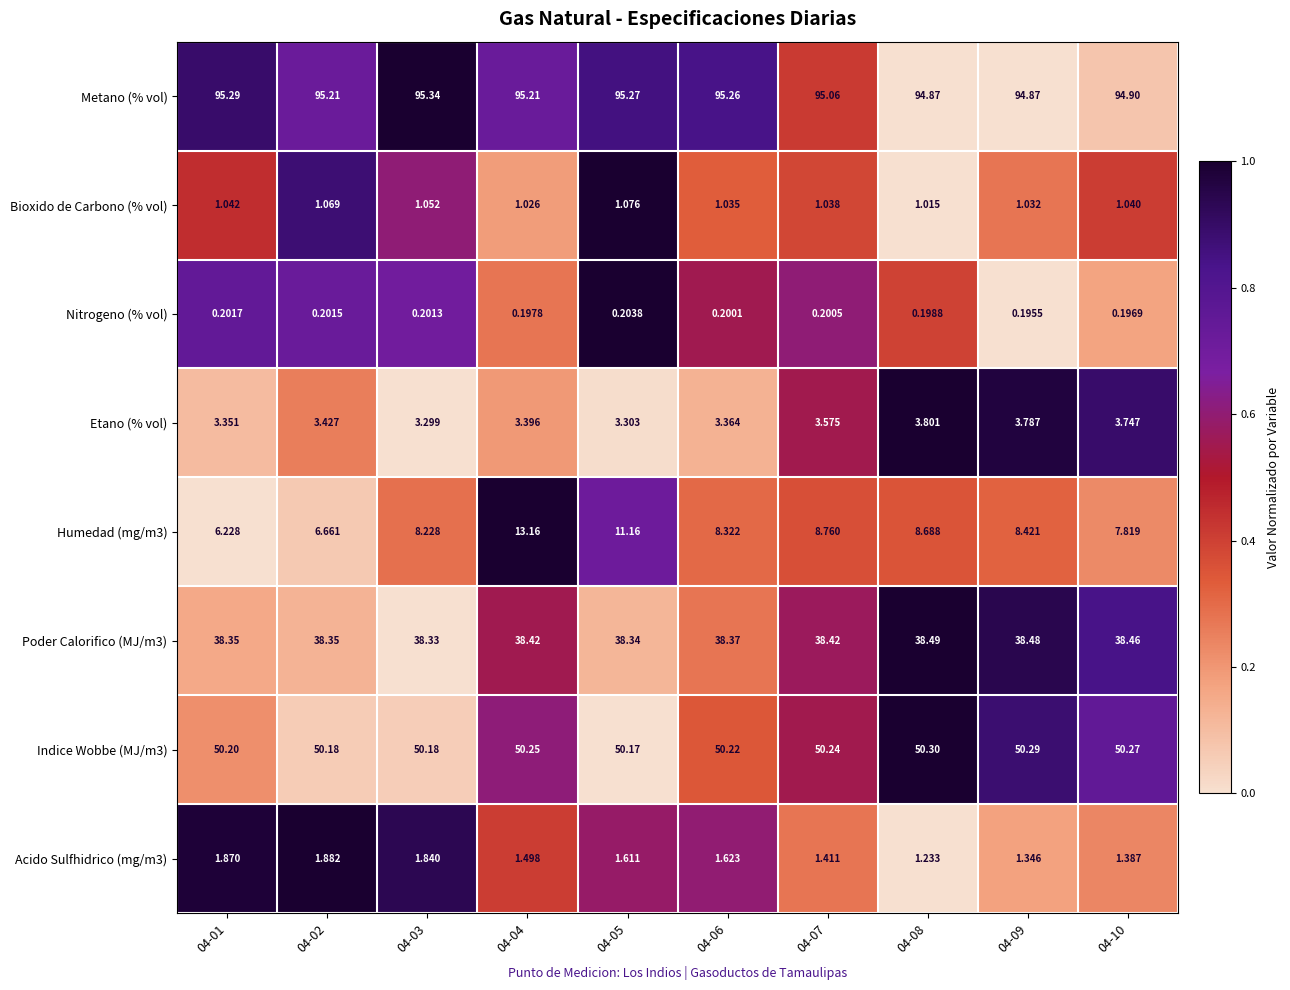

Which series has the widest spread of values?

Humedad (mg/m3)